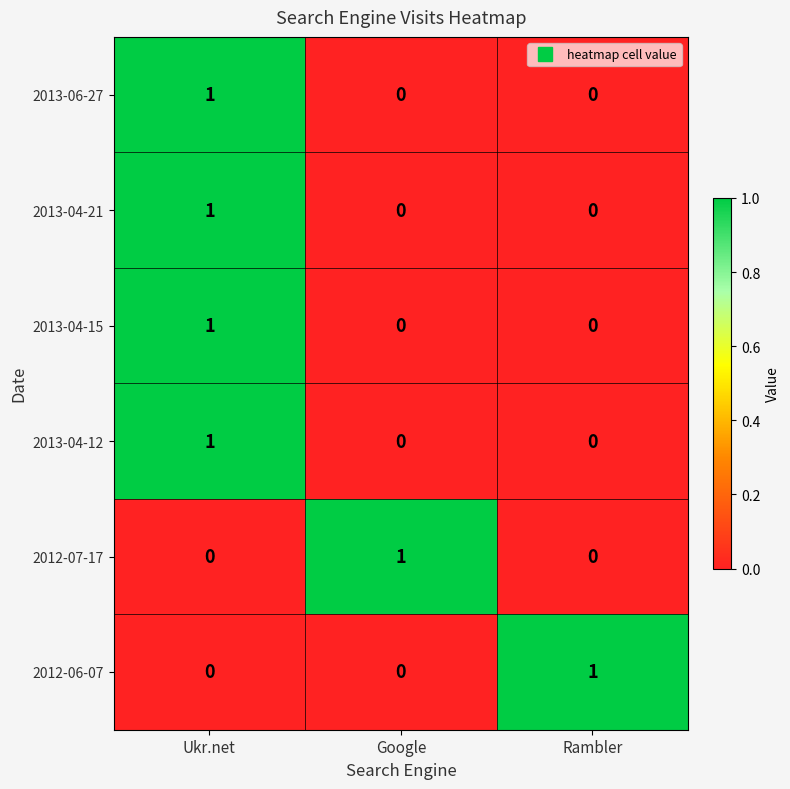

How many categories are shown in the chart?

3